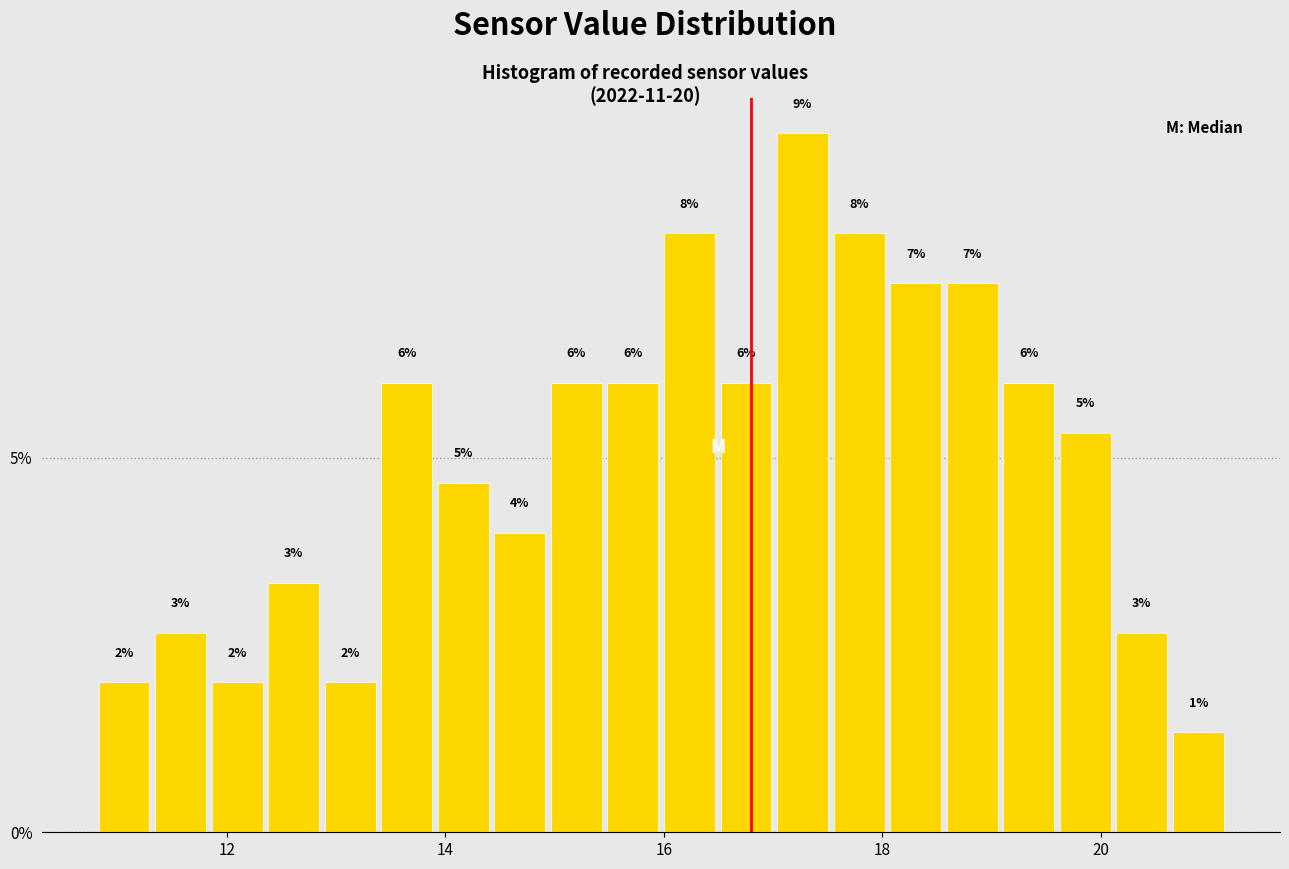

Read against the x-axis, roughly where is the centre of the tallest bar?

17.2